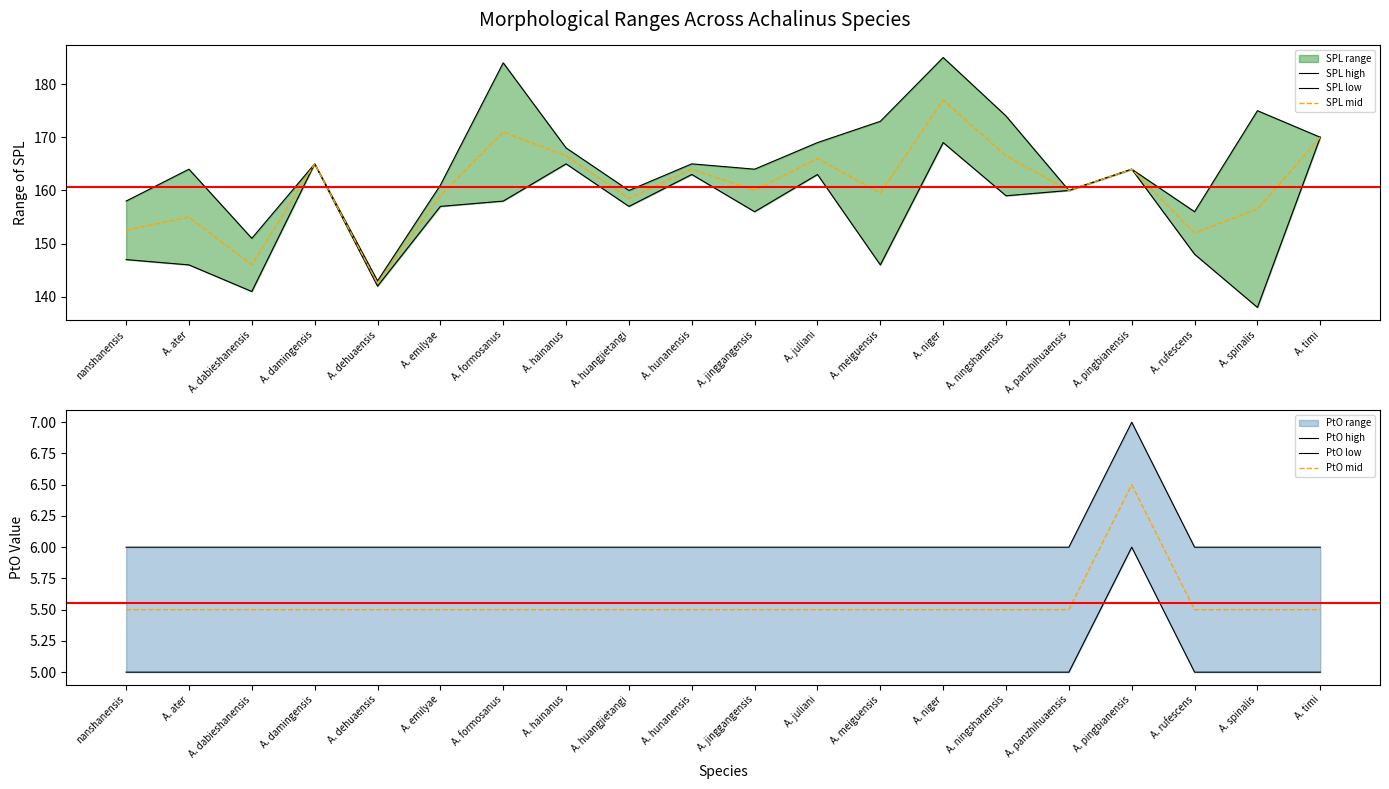

True or false: PtO high and SPL low intersect in this chart.

False